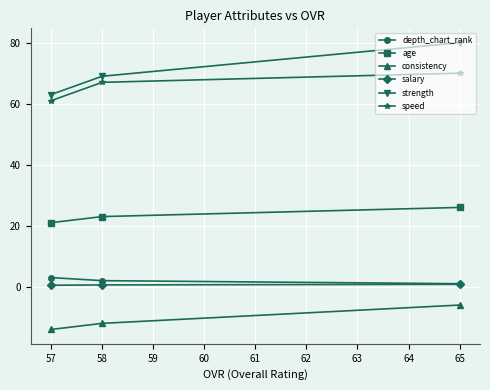

What is the greatest value displayed?

80.0